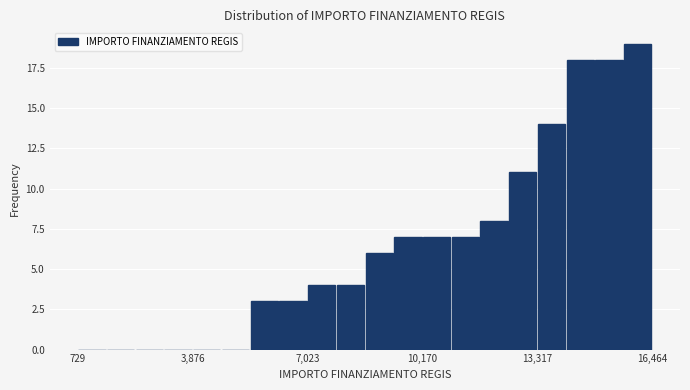

Read against the x-axis, roughly where is the centre of the tallest bar?

16000